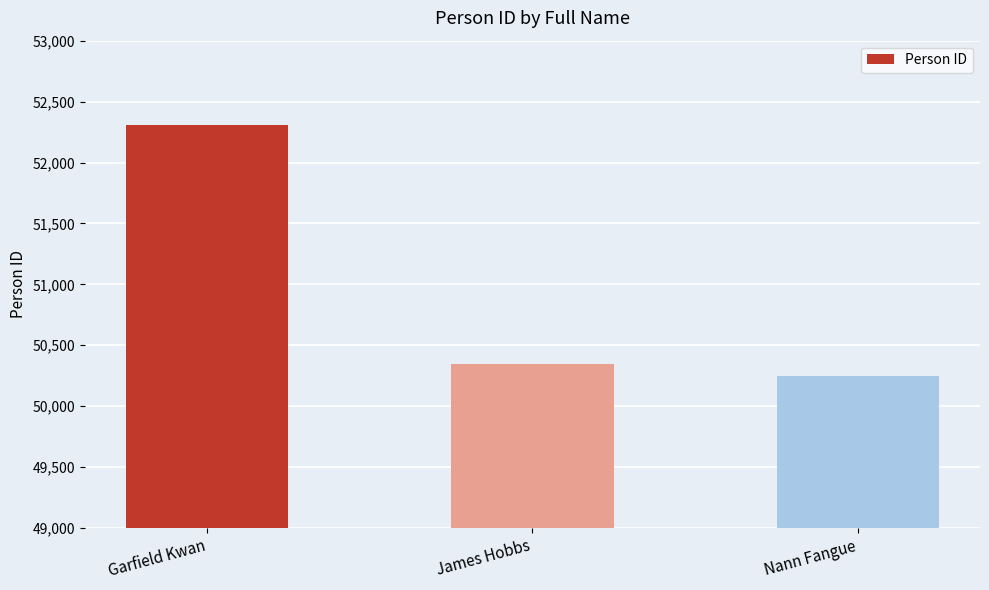

Where does the data first go above 50349?

Garfield Kwan